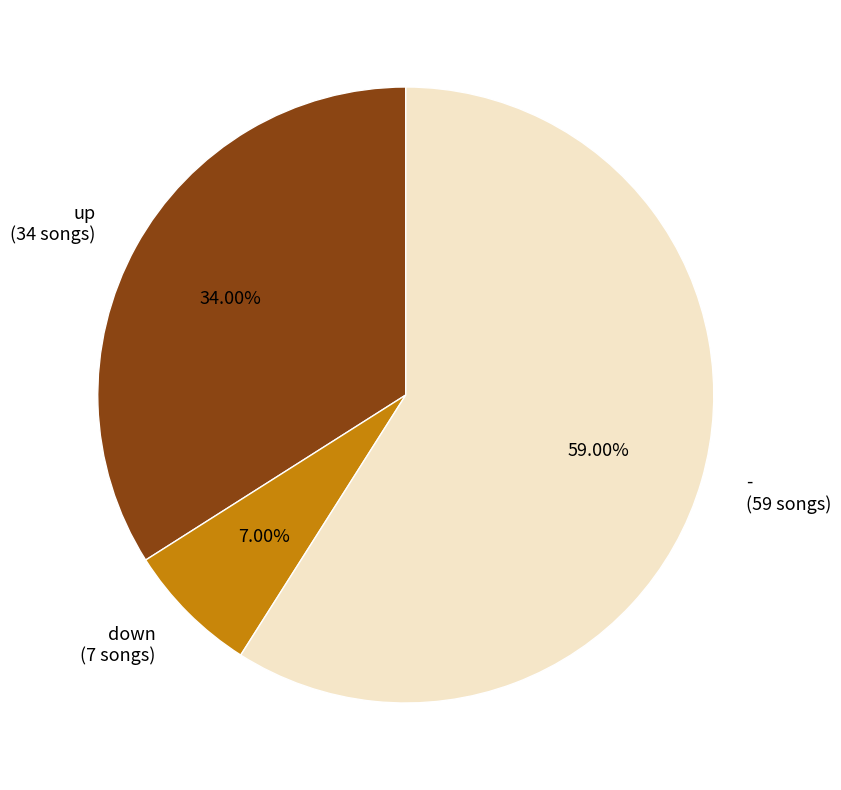

What percentage is the down slice, to the nearest percent?

7%